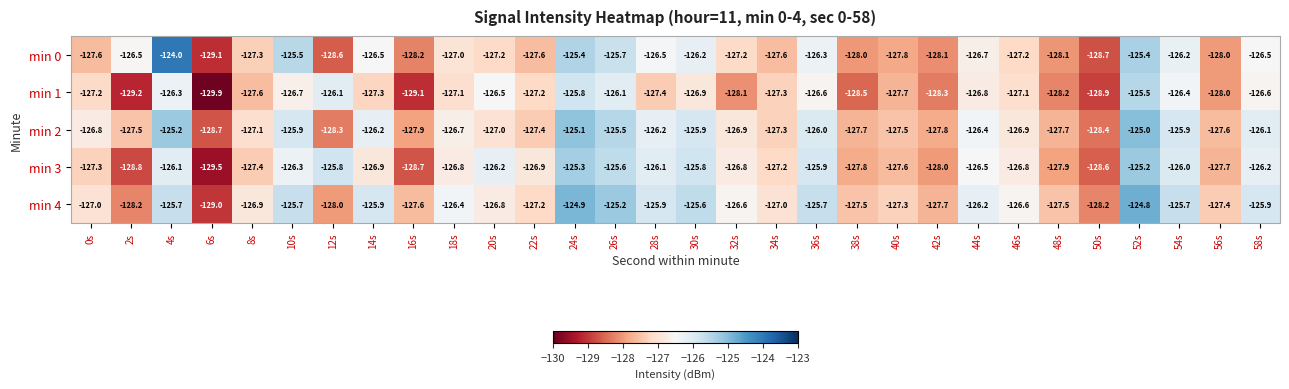

At 24s, list the series in order from largest to smallest.

min 4, min 2, min 3, min 0, min 1